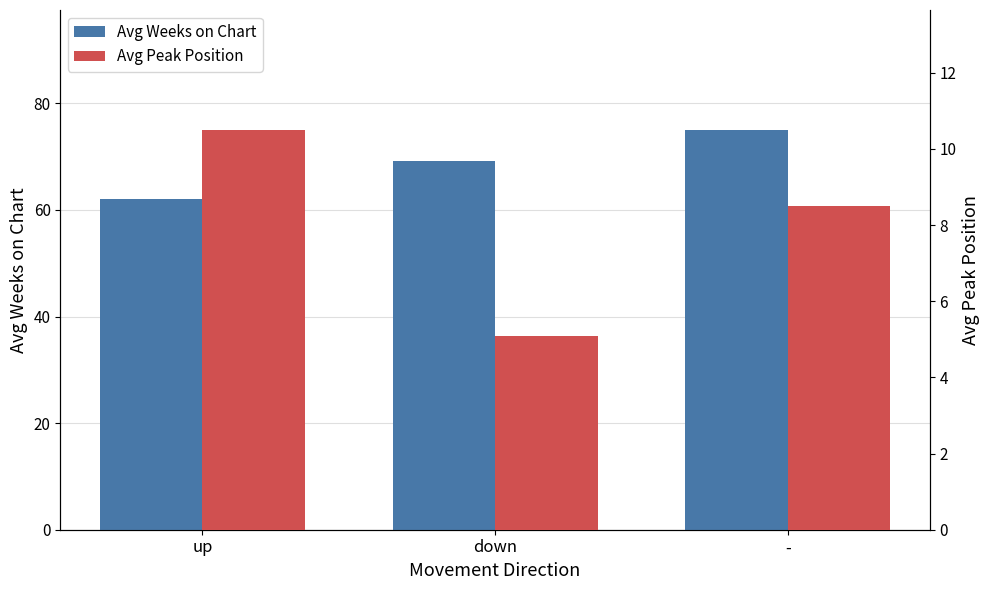

At which category is the sum across all series the highest?

-